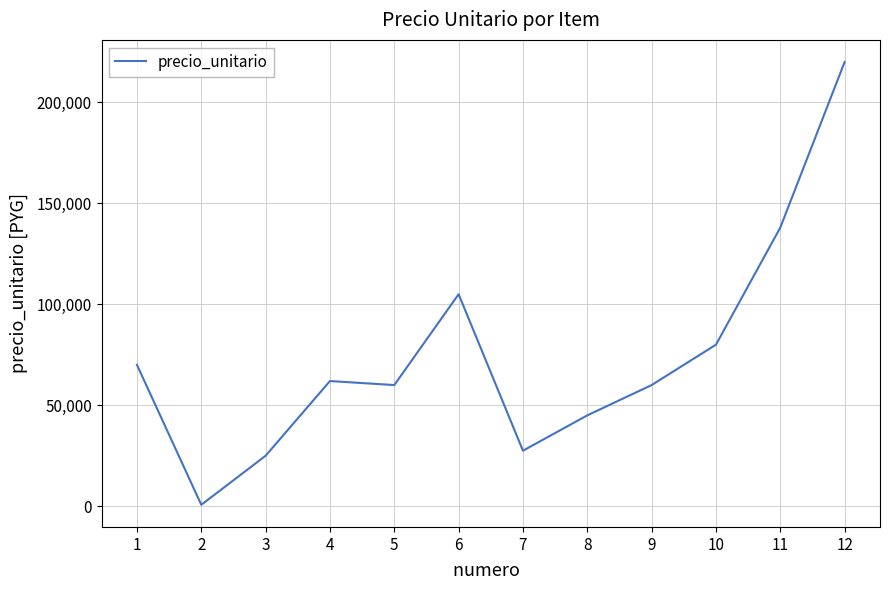

What is the ratio of the value at 4 to the value at 3?

2.5